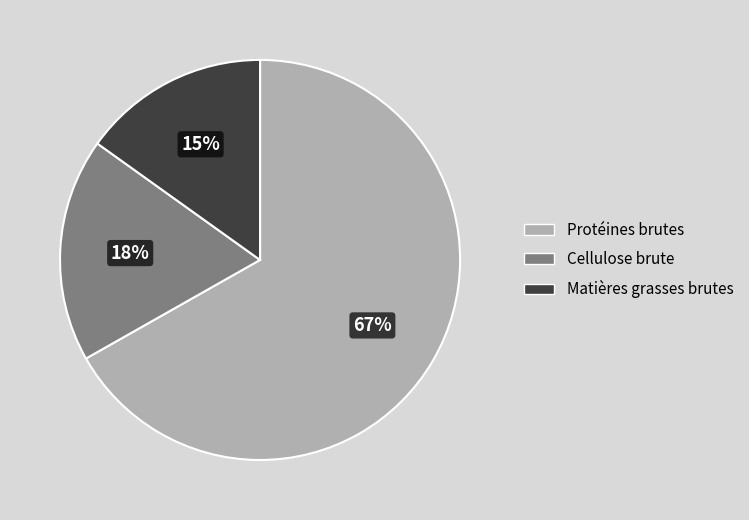

Is the sum of Protéines brutes and Cellulose brute greater than half?

Yes